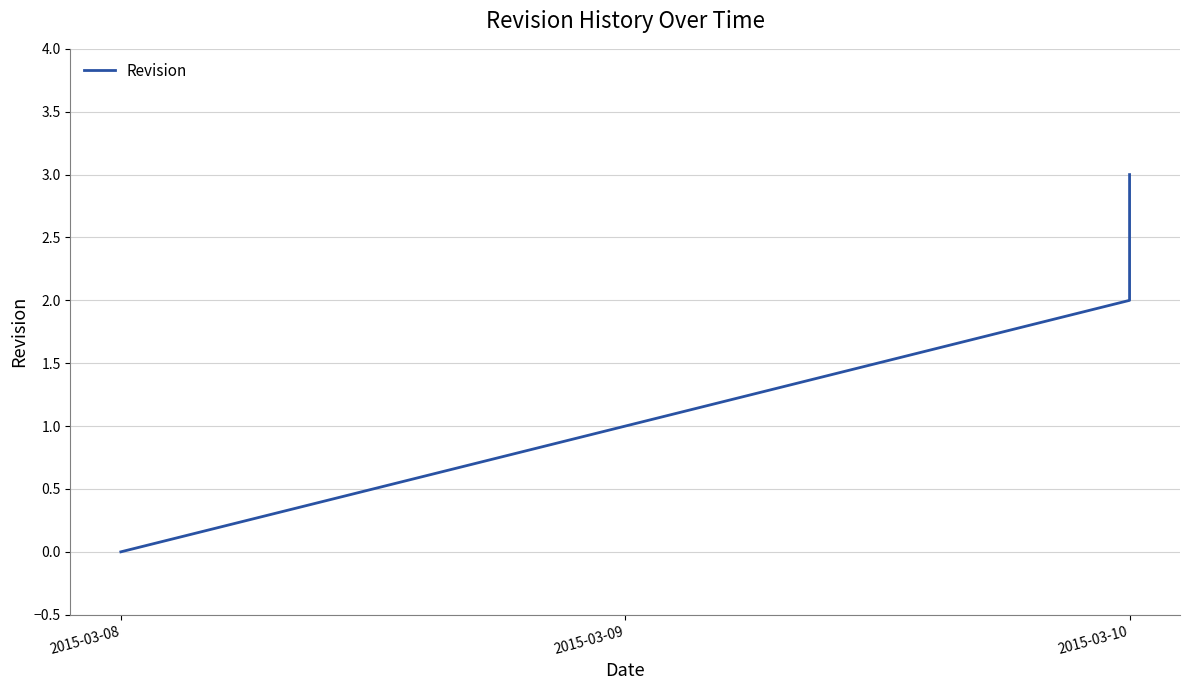

Is this an area chart (filled region under the line)?

No